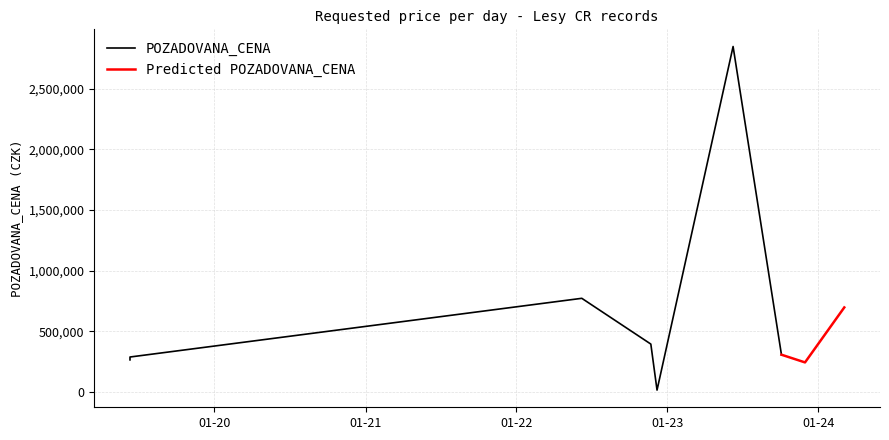

Is it true that the value at 2022-11-22 is 396000?

True